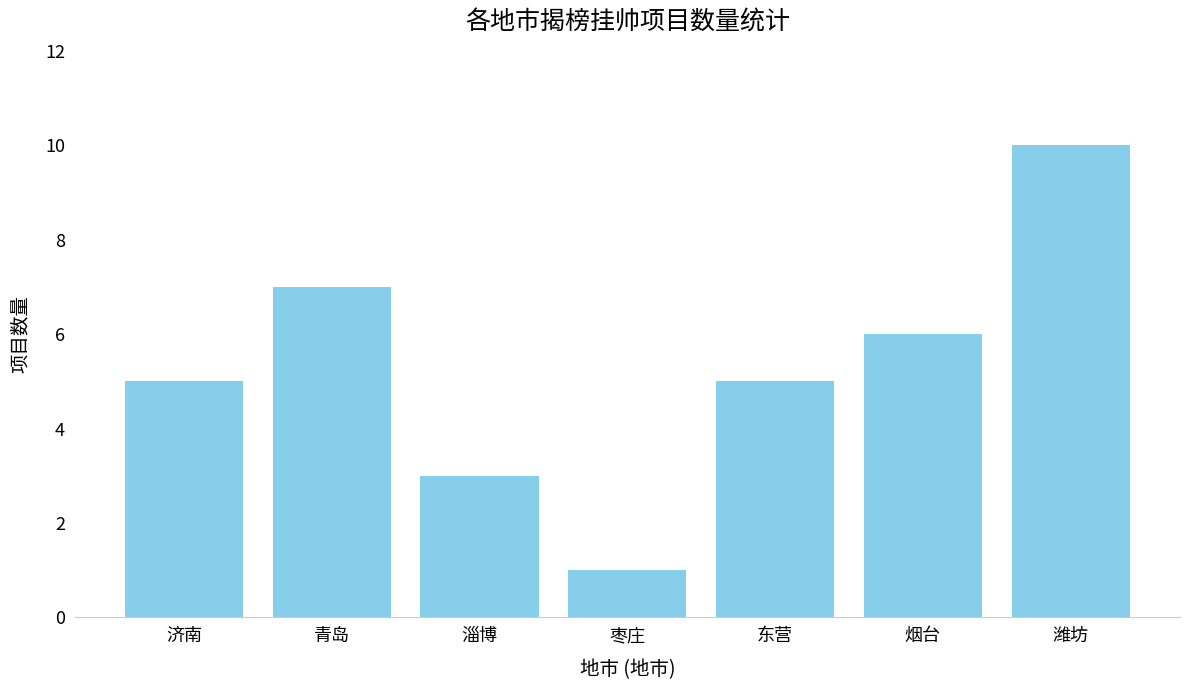

Does the chart contain any negative values?

No